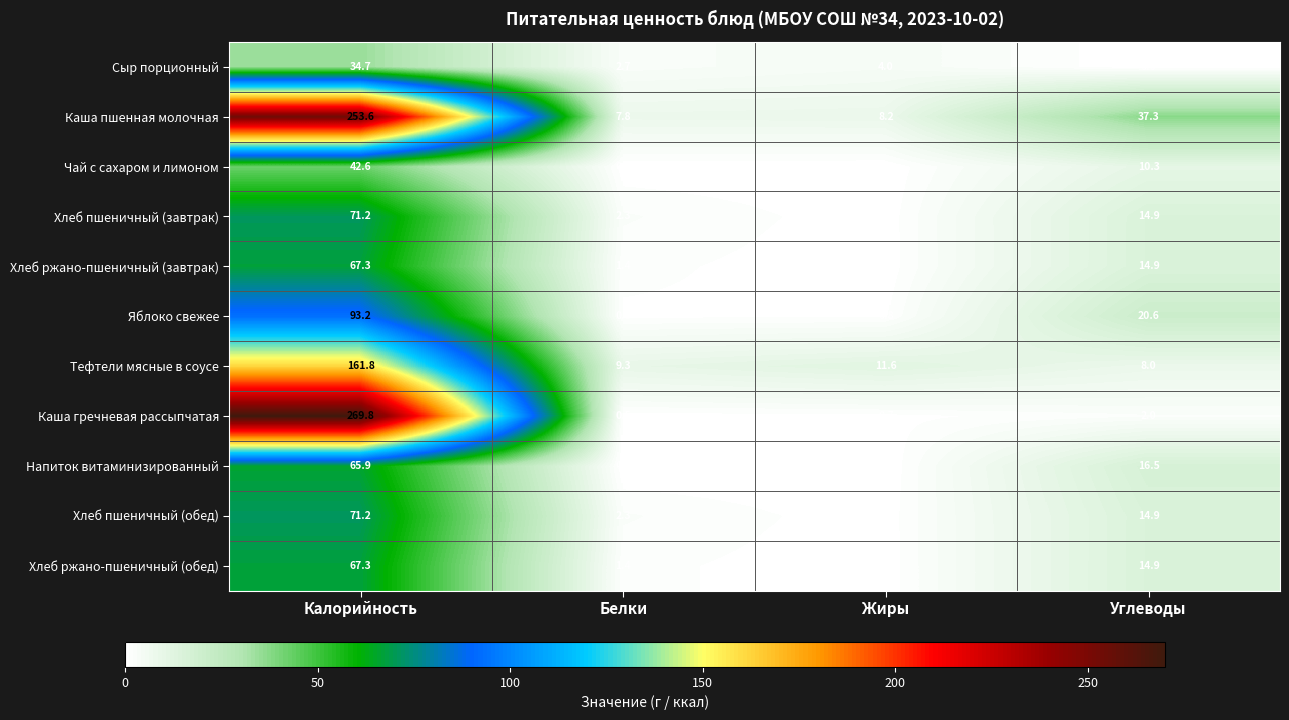

The value of Хлеб пшеничный (обед) at Калорийность is 18.6. True or false?

False